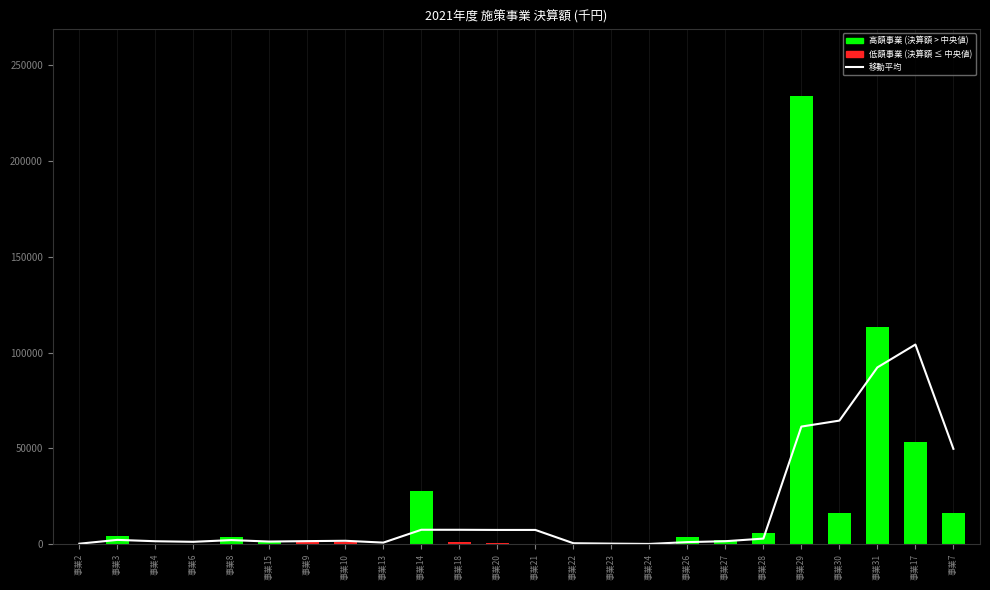

What is the value of the 2nd bar from the left?

2228.0